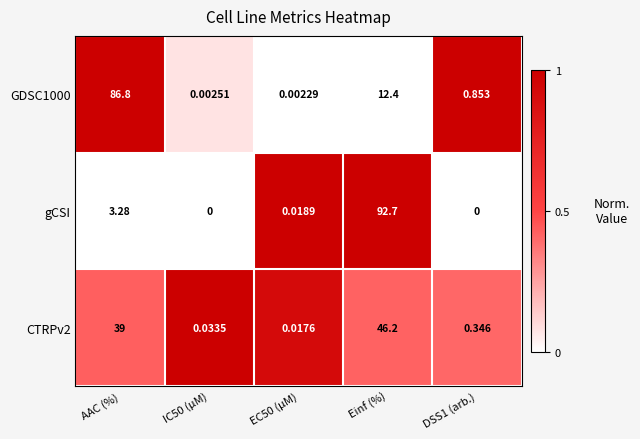

Which series has the largest range (max minus min)?

gCSI